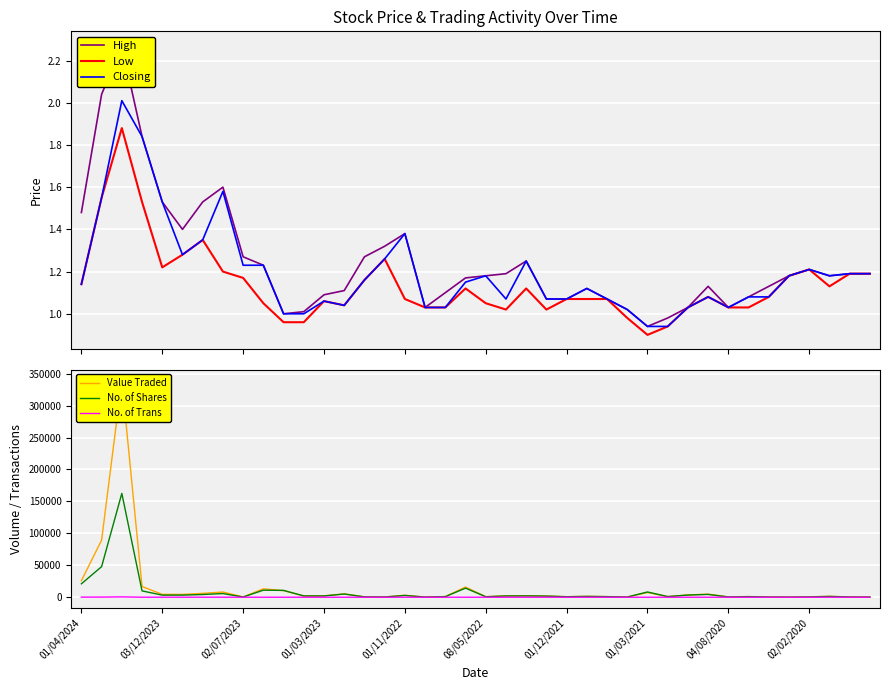

How many distinct data groups are displayed?

6